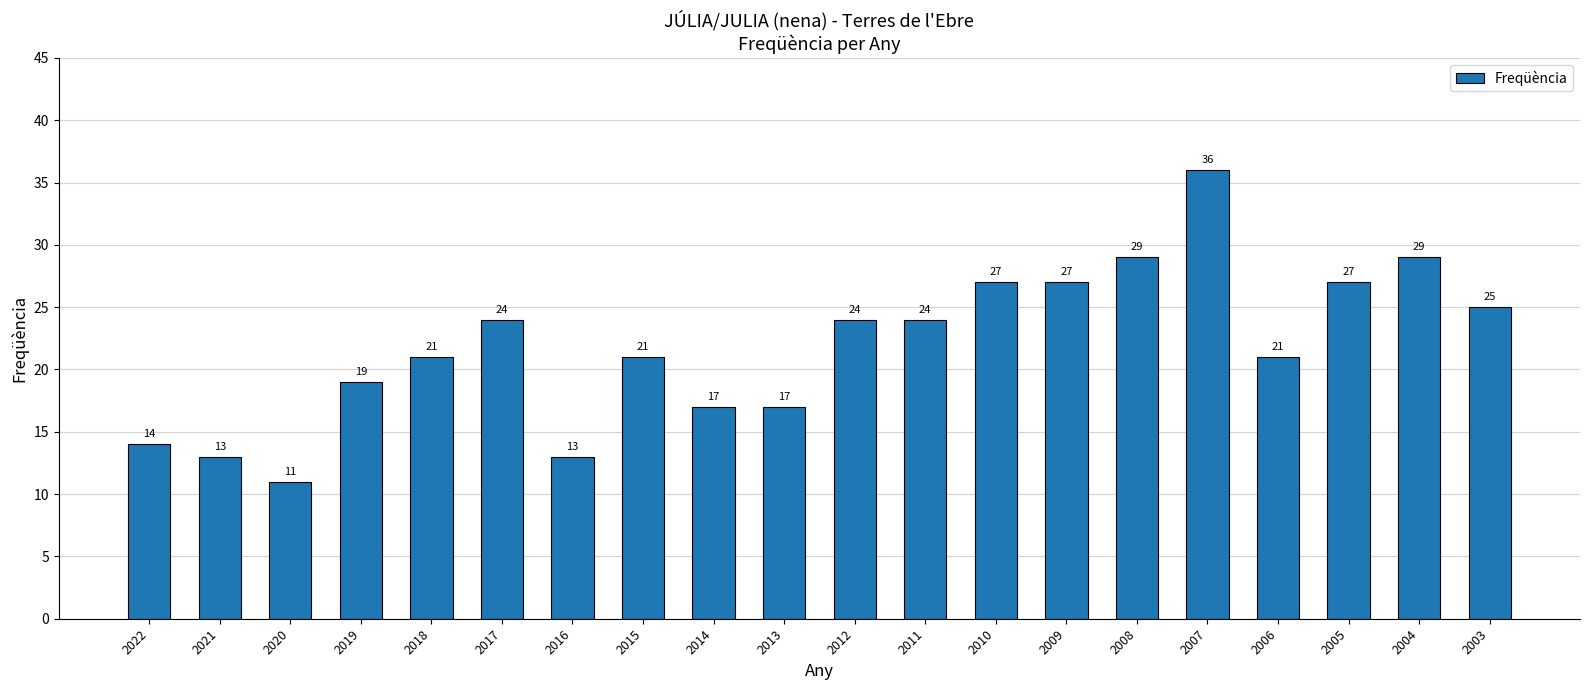

True or false: the data shows 27 at 2010.

True